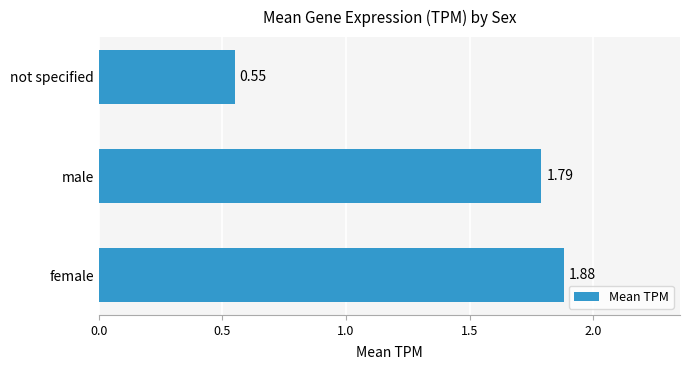

Which category has the lowest value across all series?

not specified